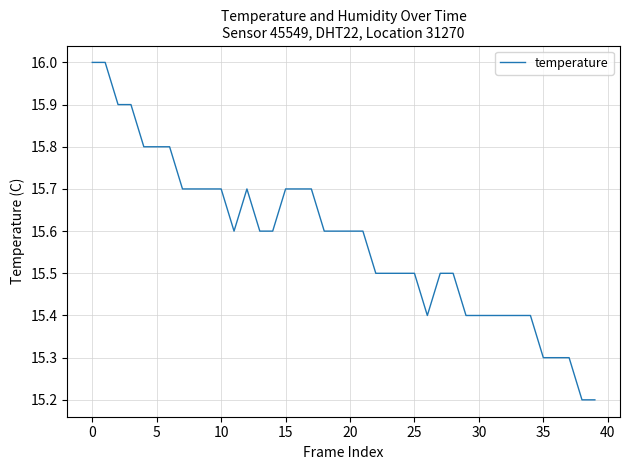

What is the difference between the maximum and minimum values?

0.8